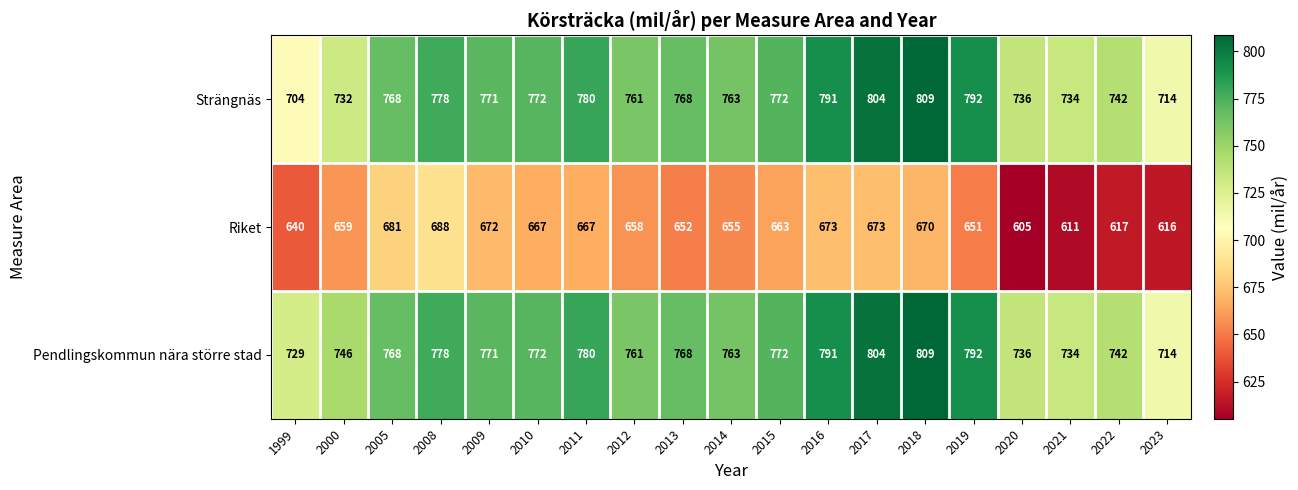

Which series has the widest spread of values?

Strängnäs